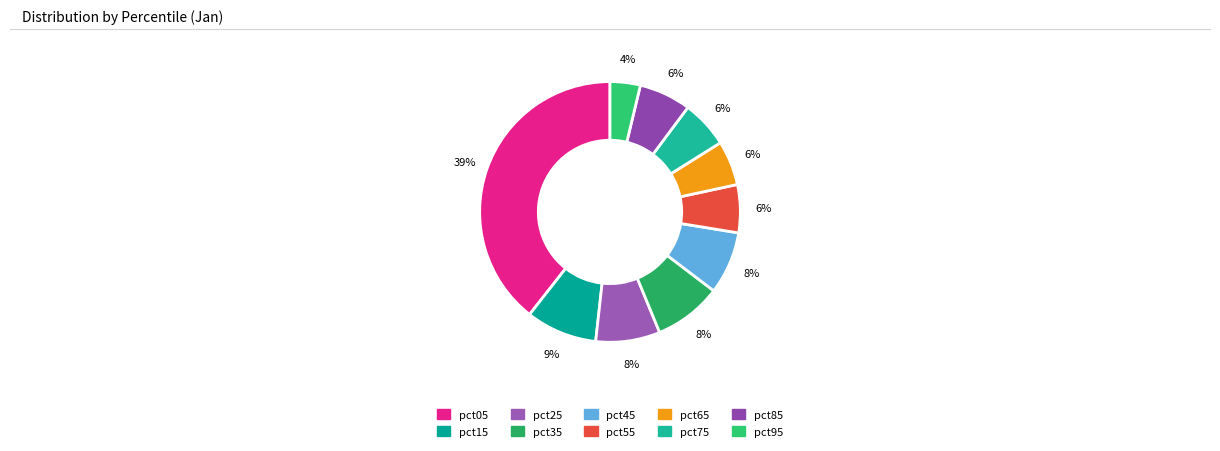

Combined, what portion of the pie is pct35 and pct65?

14.0%